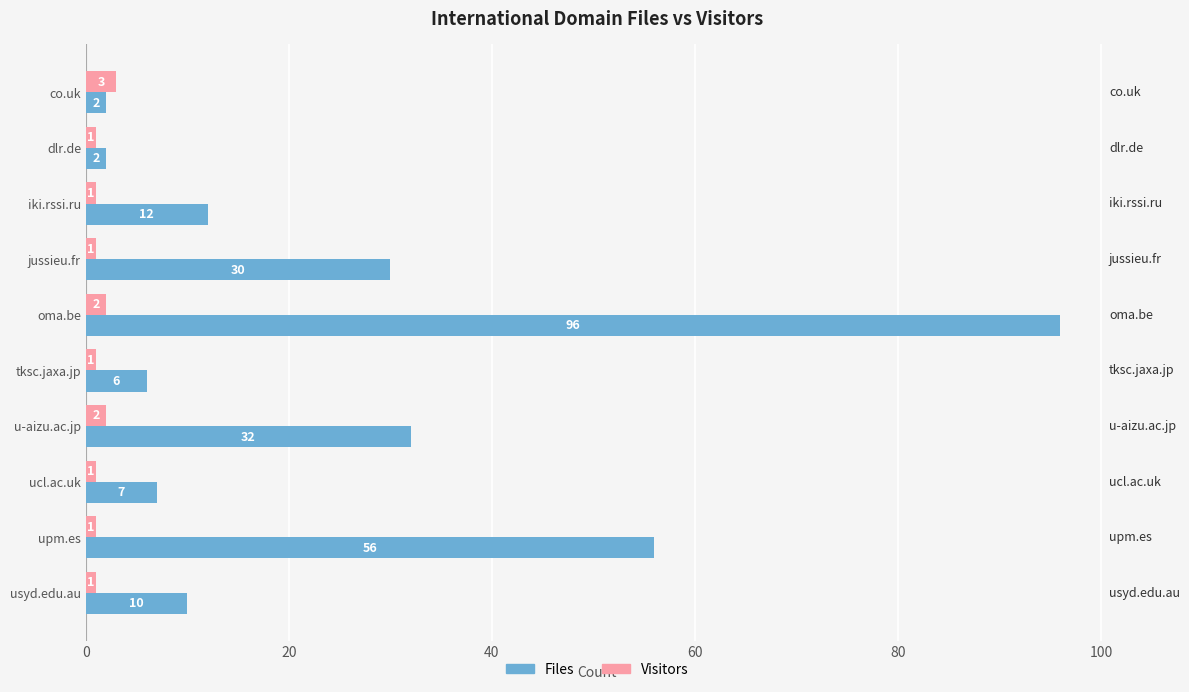

Which series has the largest total across all categories?

Files